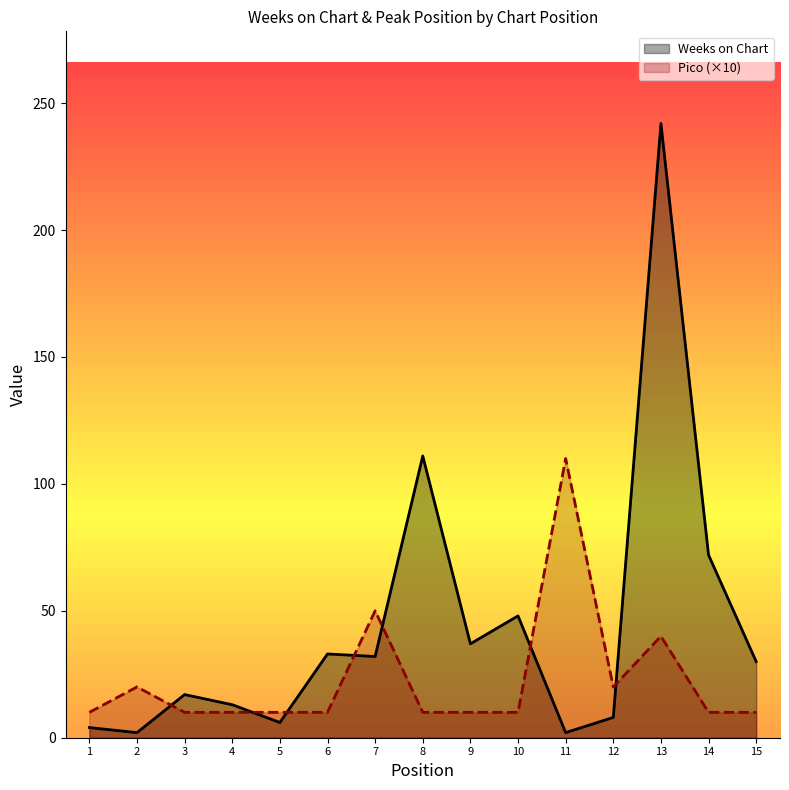

Between which two adjacent categories do Weeks on Chart and Pico (×10) first intersect?

2 and 3